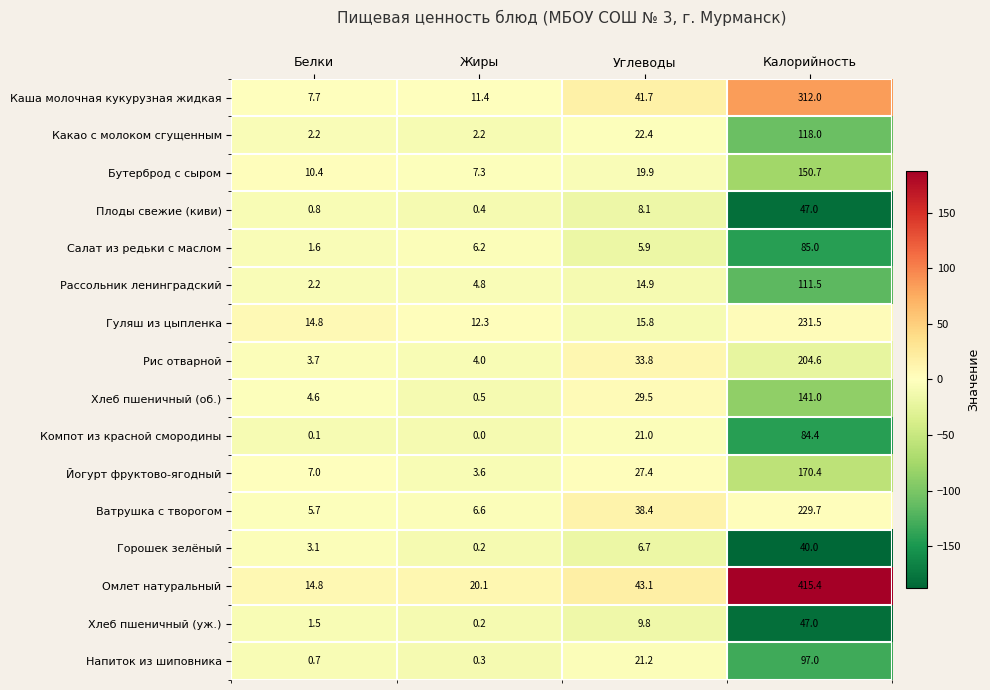

Which series has the largest total across all categories?

Омлет натуральный